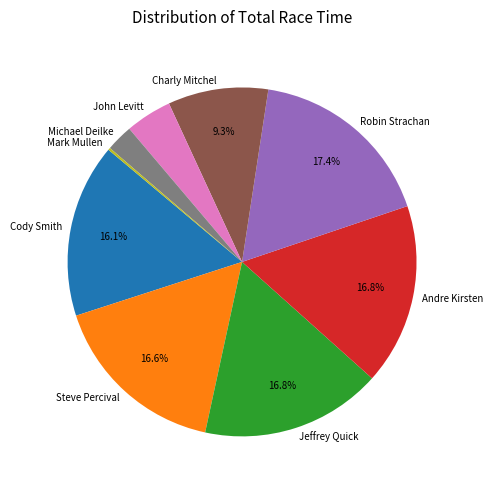

What is the ratio of the value at John Levitt to the value at Cody Smith?

0.3